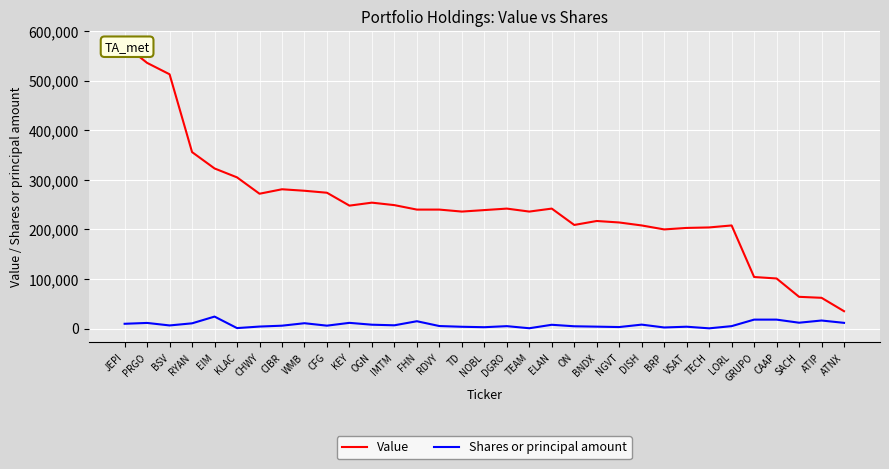

What is the total value across all series at DISH?

215909